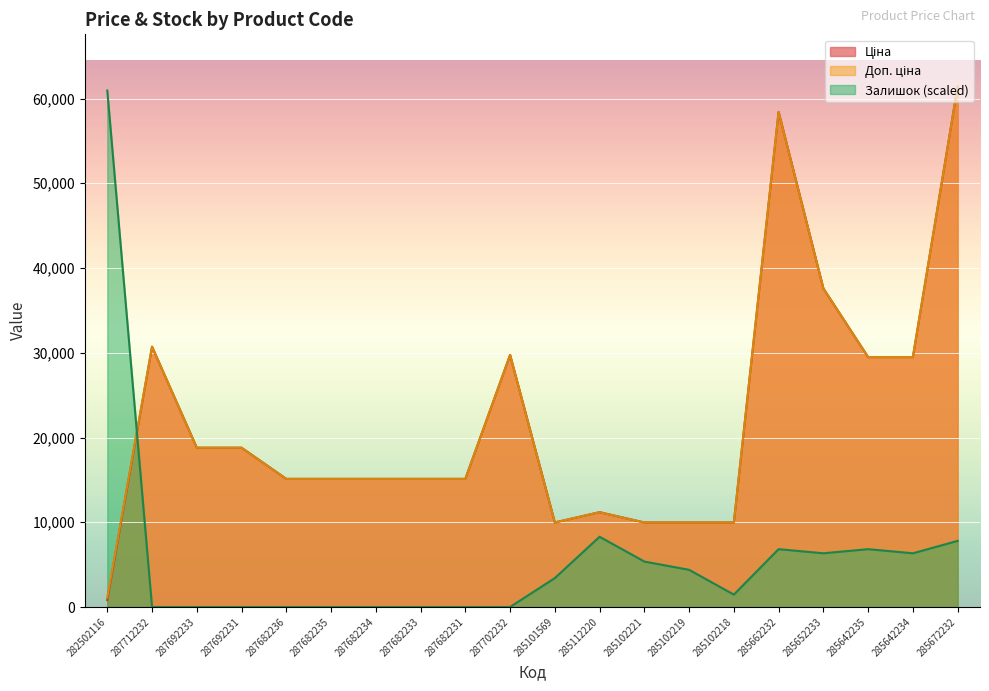

Which series changed the most between 287682233 and 285102218?

Ціна